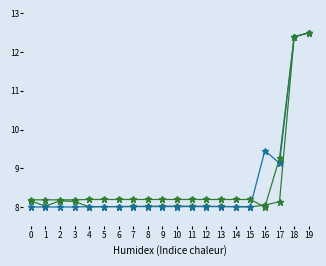

How many categories are shown in the chart?

20